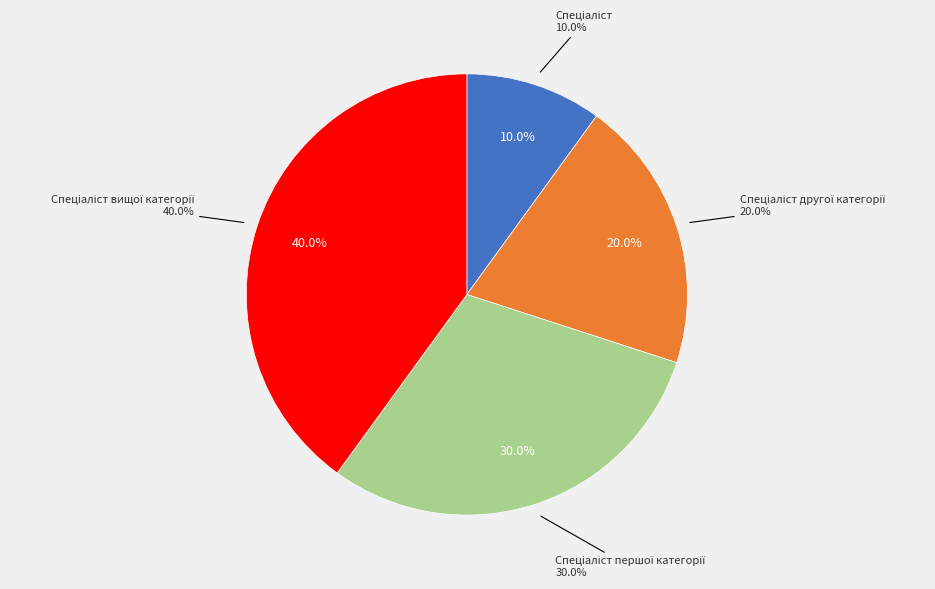

True or false: Спеціаліст першої категорії accounts for 19% of the total.

False